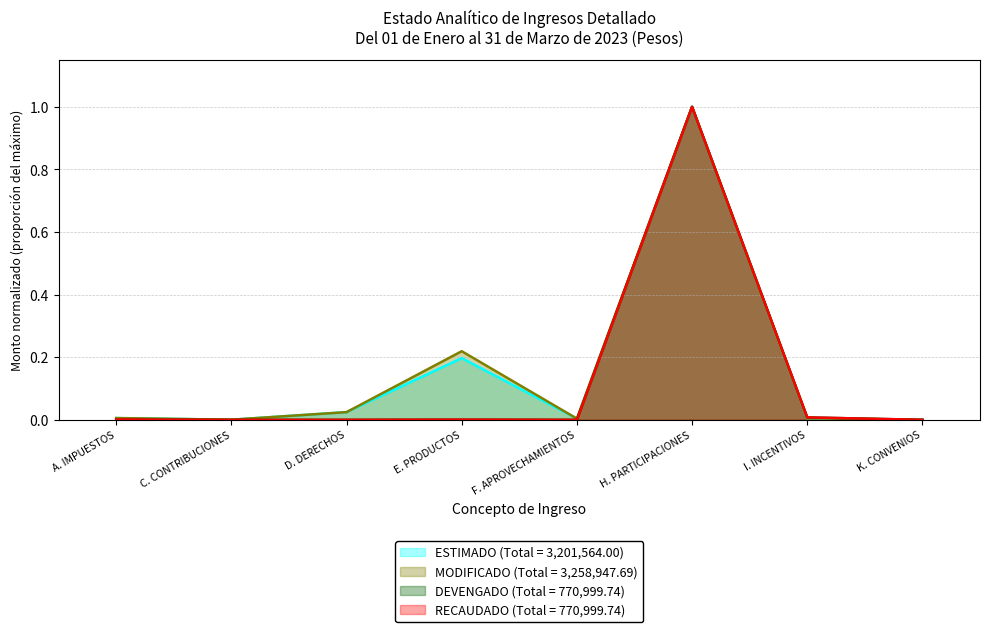

Reading left to right, transcribe all the data shown in this chart.

ESTIMADO: 0.0	0.0	0.0	0.2	0.0	1.0	0.0	0.0
MODIFICADO: 0.0	0.0	0.0	0.2	0.0	1.0	0.0	0.0
DEVENGADO: 0.0	0.0	0.0	0.0	0.0	1.0	0.0	0.0
RECAUDADO: 0.0	0.0	0.0	0.0	0.0	1.0	0.0	0.0